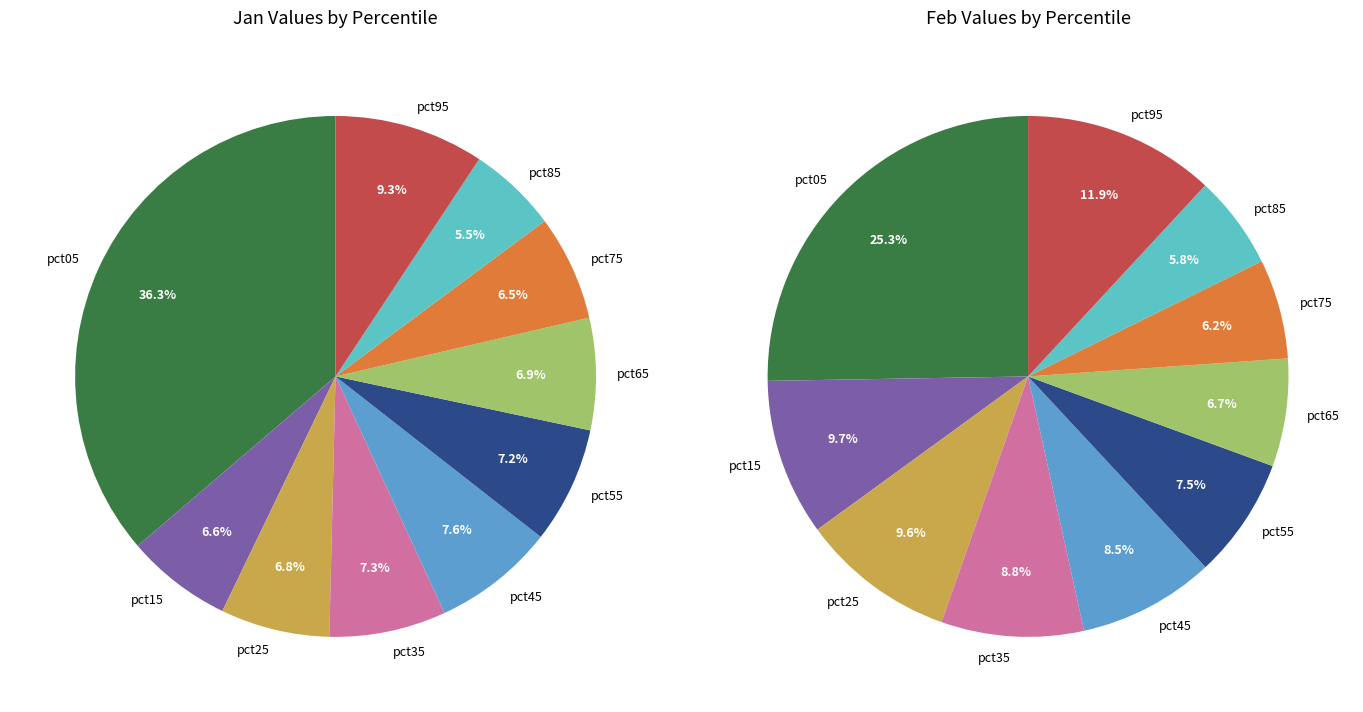

To the nearest percent, what is the combined percentage of pct85 and pct65?

12%